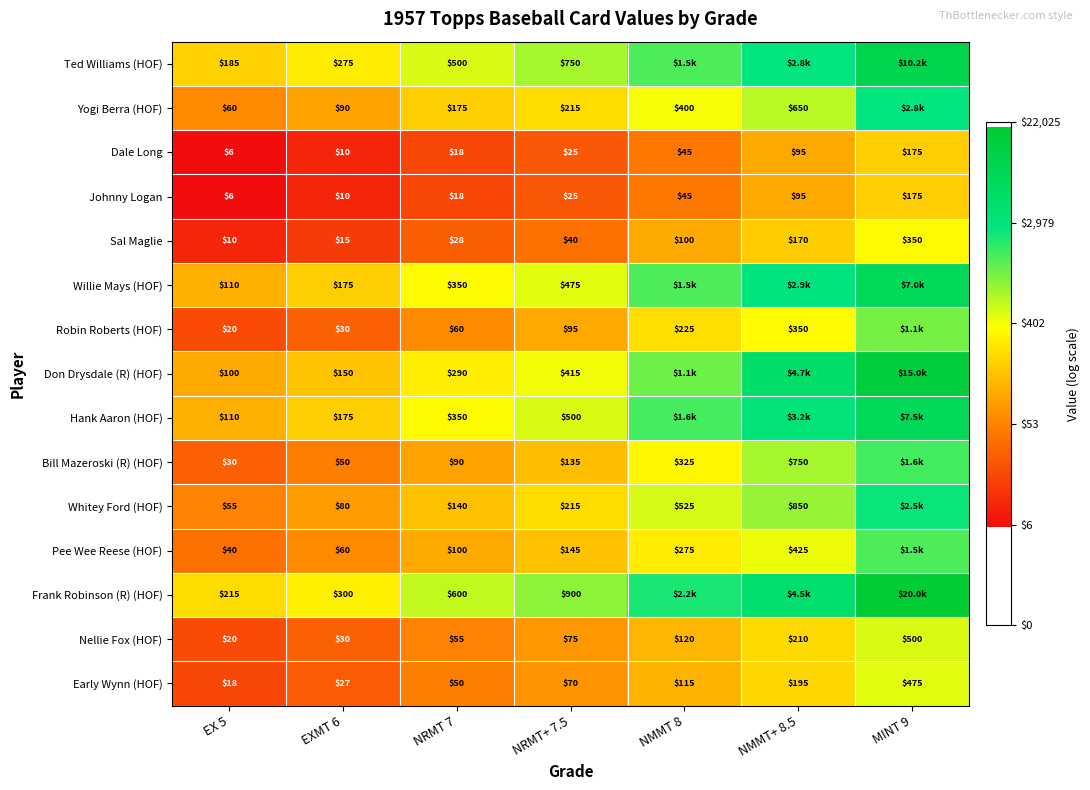

At how many categories does at least one series exceed 4?

7